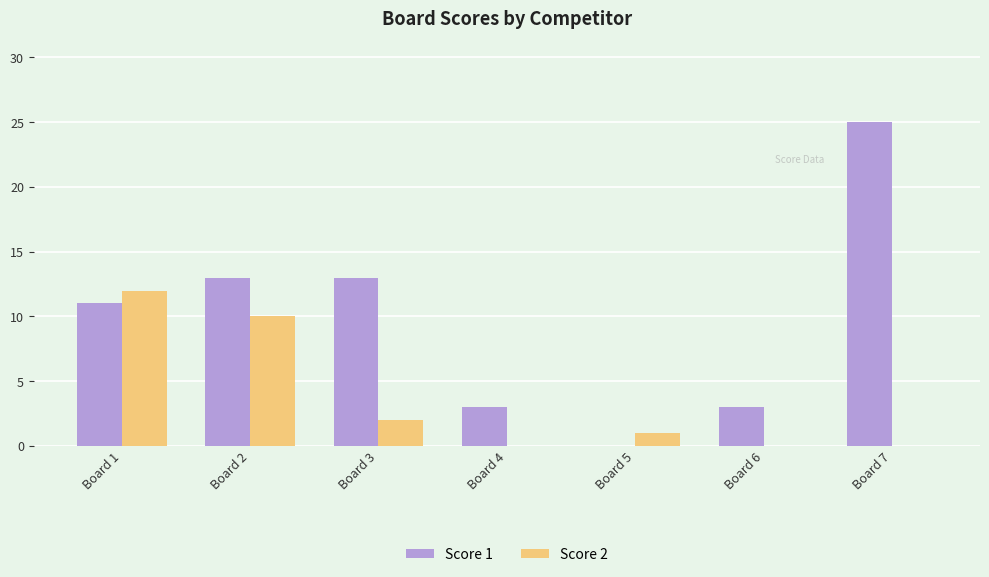

Which category has the highest value in the Score 2 series?

Board 1